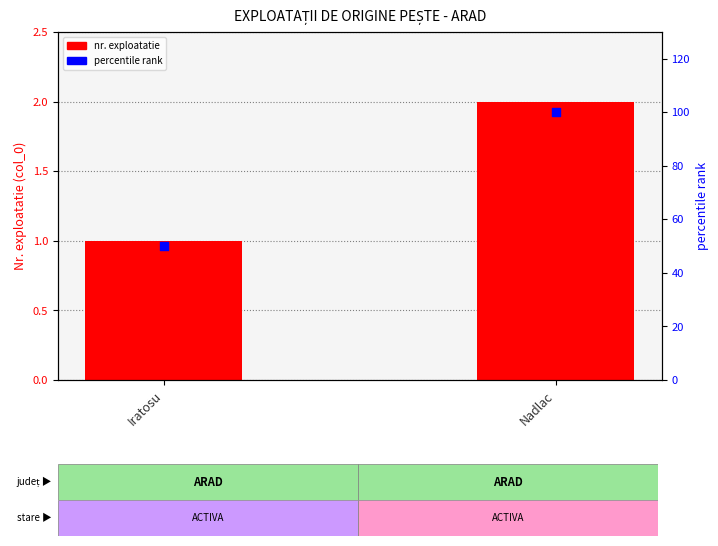

Is the value of percentile rank at Iratosu greater than the value of nr. exploatatie at Iratosu?

Yes